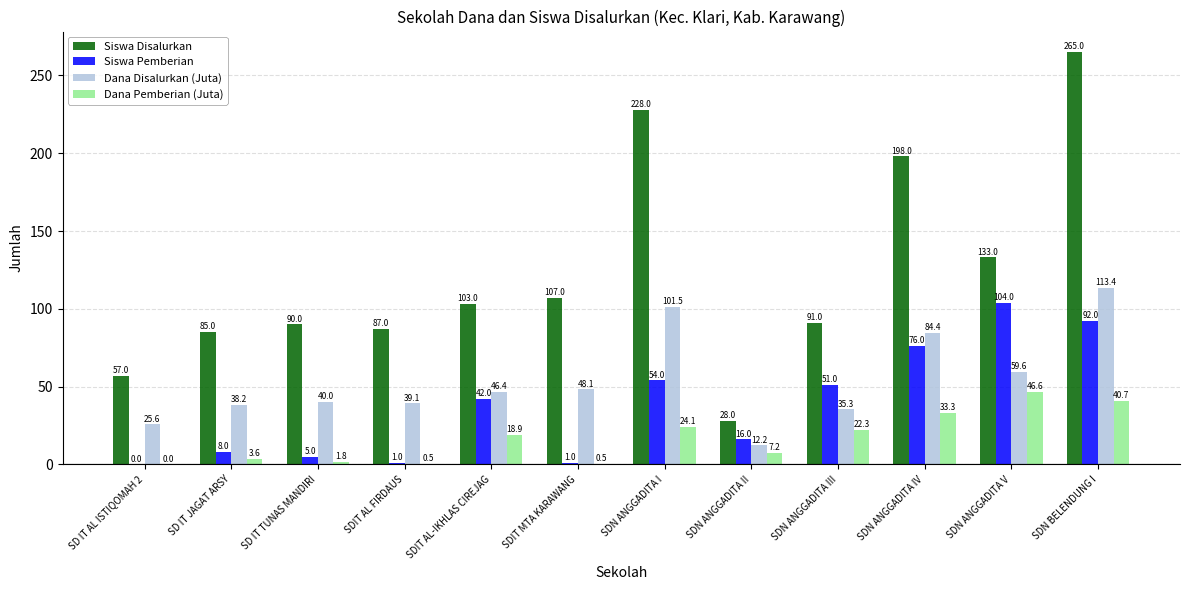

How many data points in Dana Disalurkan (Juta) are above 46?

6